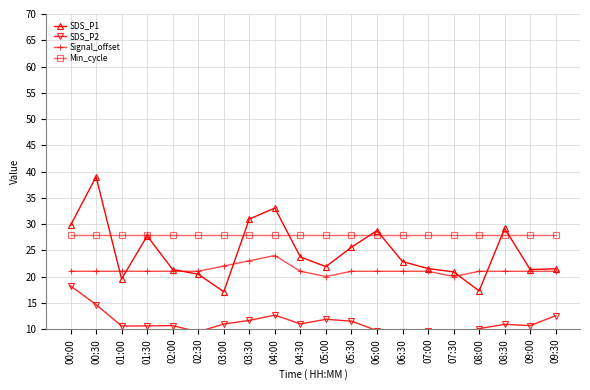

Which category has the highest value in the SDS_P2 series?

00:00